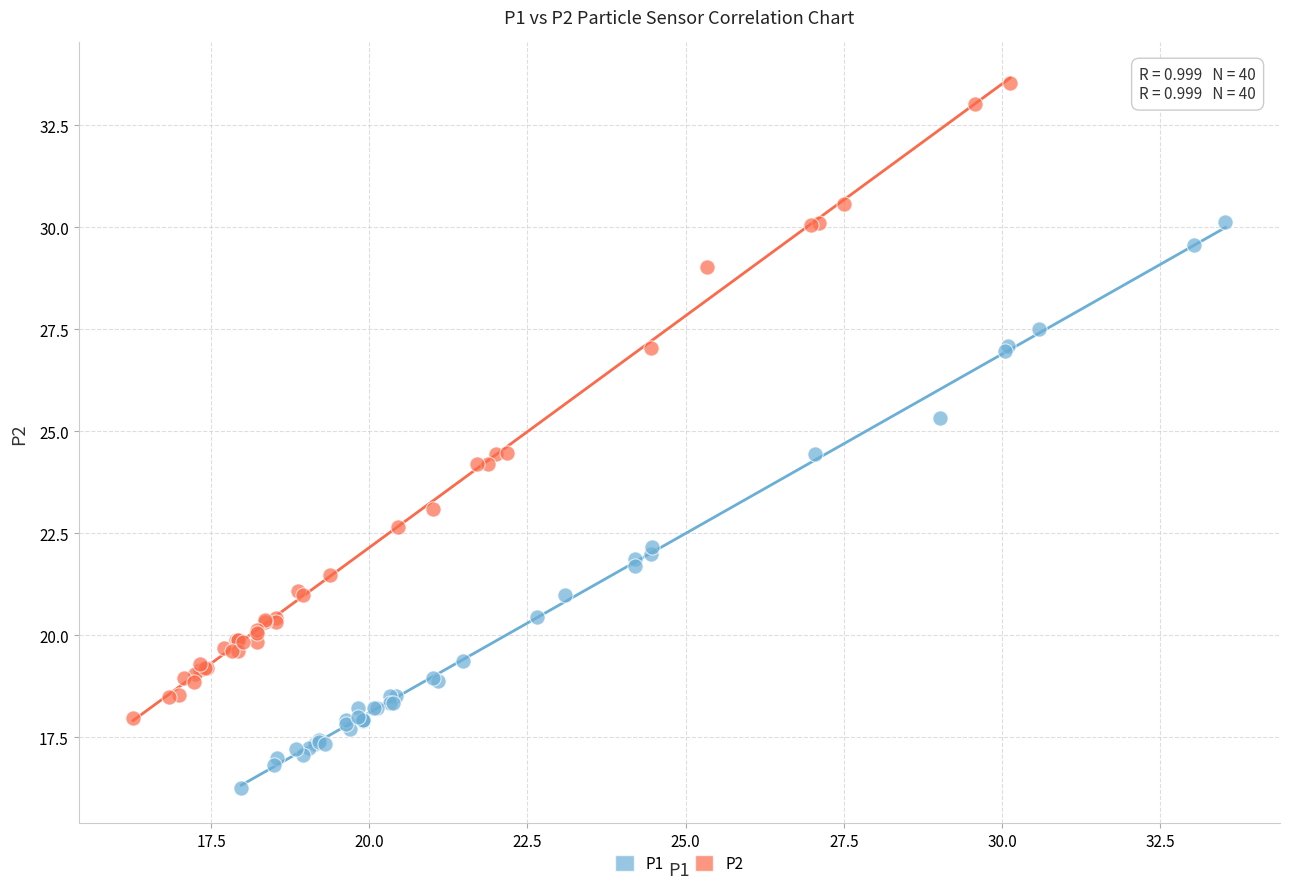

Which series reaches the minimum Y coordinate?

P1